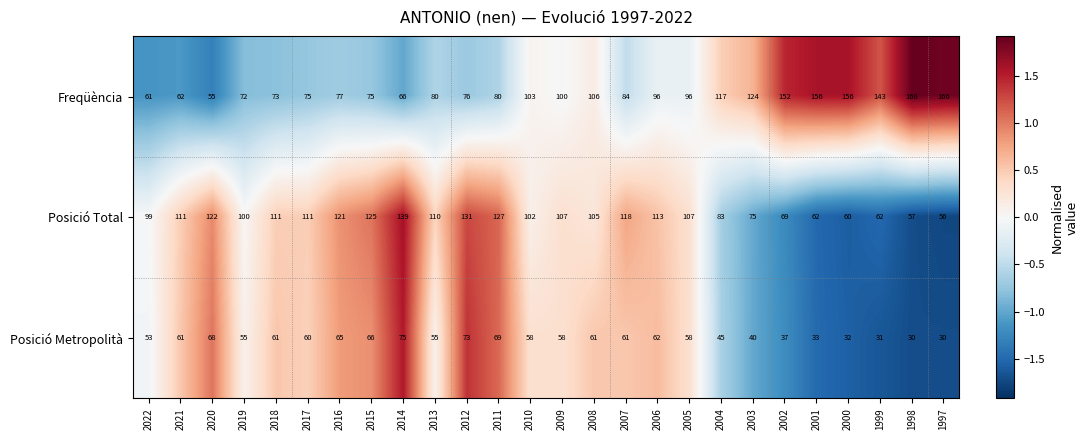

Read the Freqüència value at 2006.

96